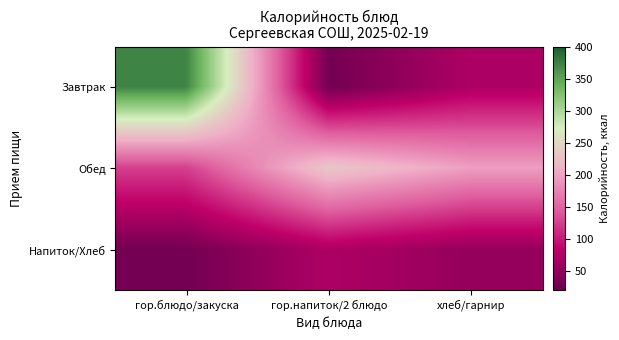

What is the total value across all series at гор.блюдо/закуска?

525.2